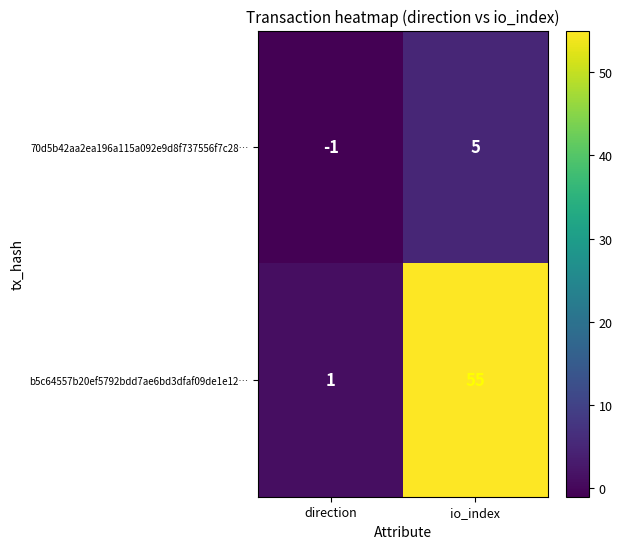

The value of b5c64557b20ef5792bdd7ae6bd3dfaf09de1e12… at io_index is 86. True or false?

False